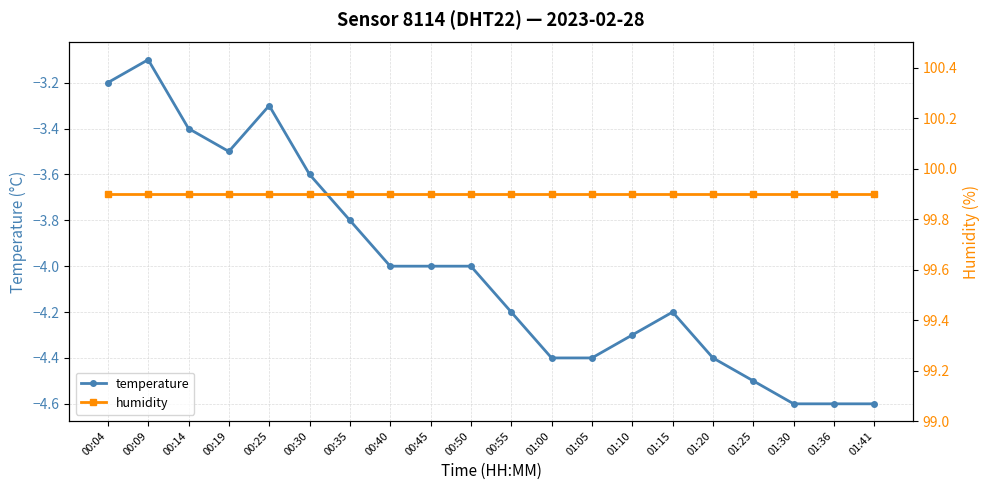

At how many categories does at least one series exceed 20?

20